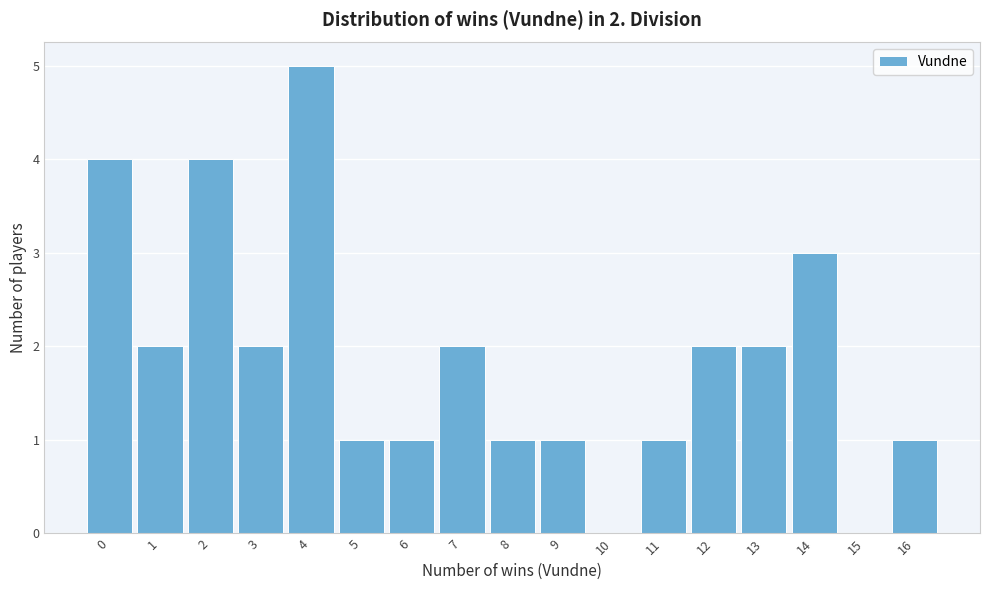

Which range on the x-axis has the tallest bar?

3.5 to 4.5